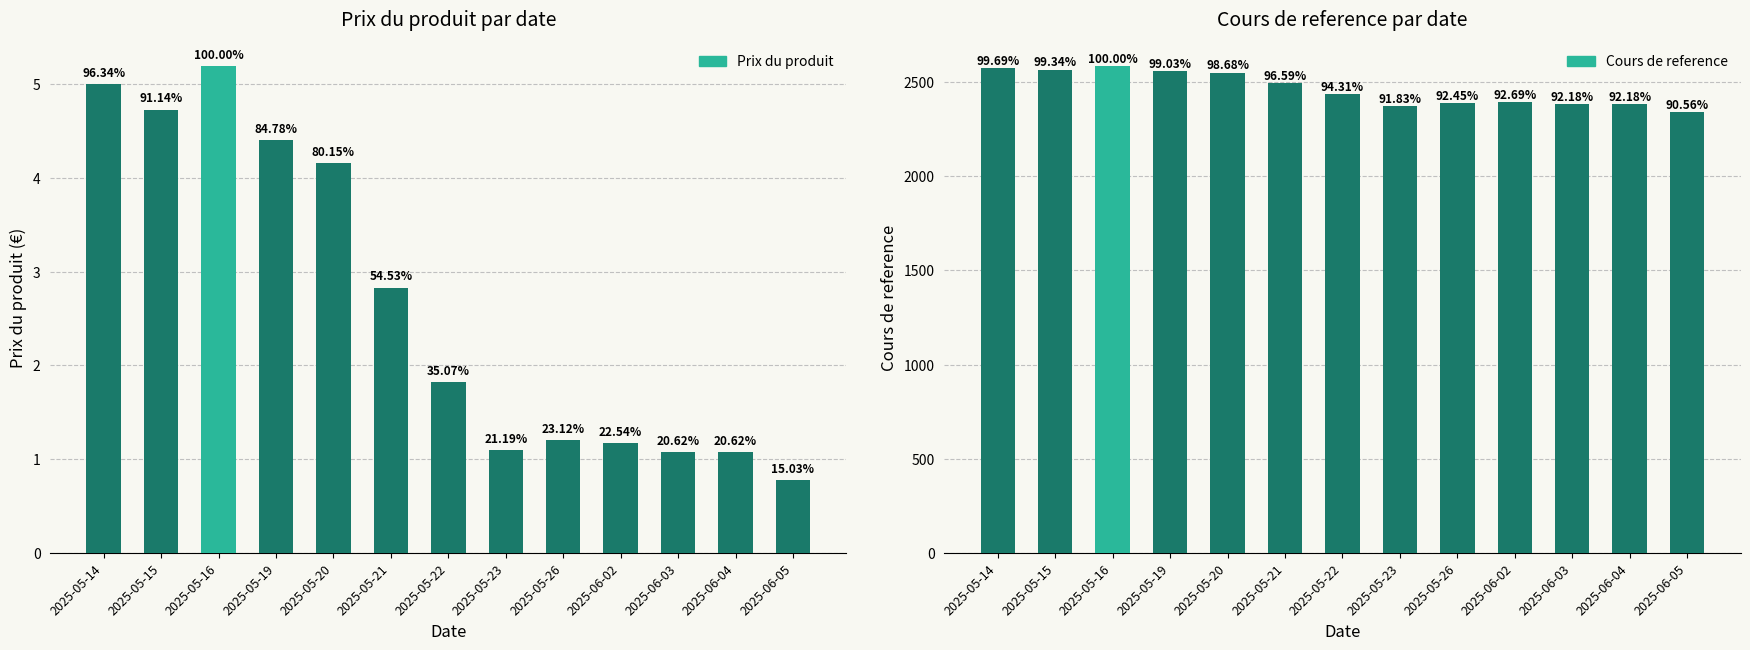

Which category has the highest value in the Cours de reference series?

2025-05-16